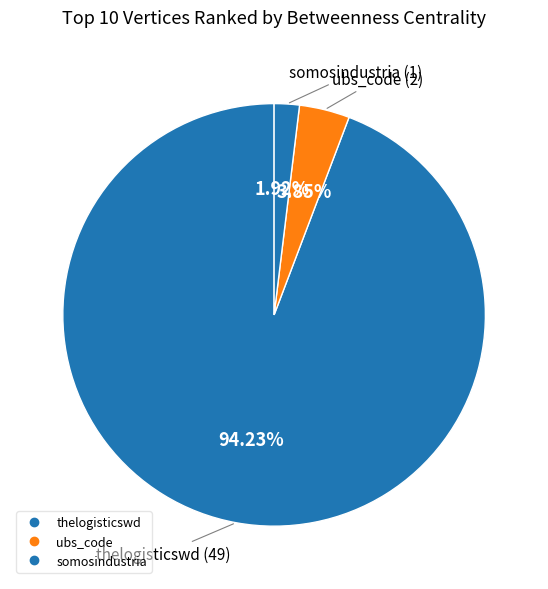

How many segments does this pie chart have?

3